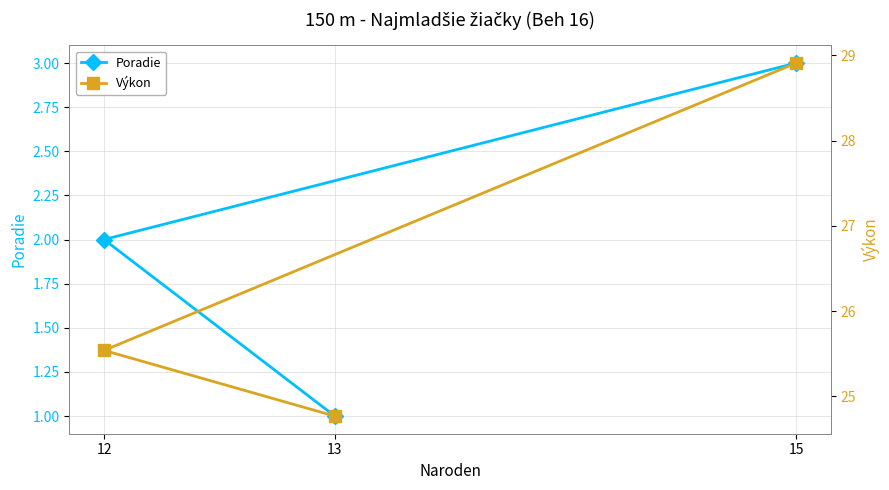

Is it true that Výkon equals 24.8 at 13?

True